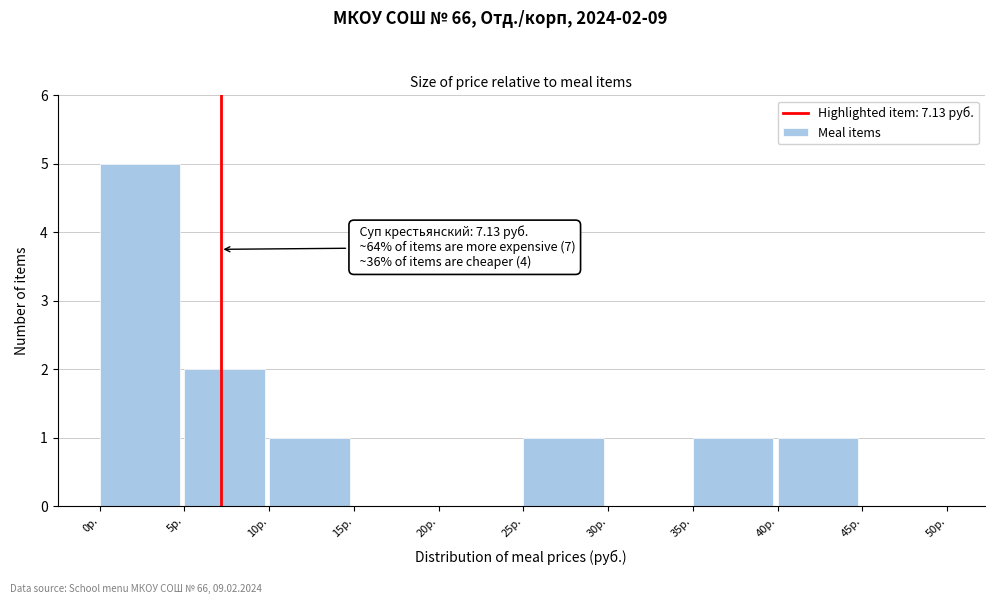

Over which range of the x-axis is the bar tallest?

0 to 5